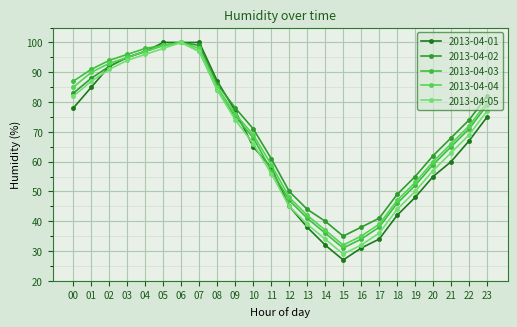

Which series has the largest total across all categories?

2013-04-02